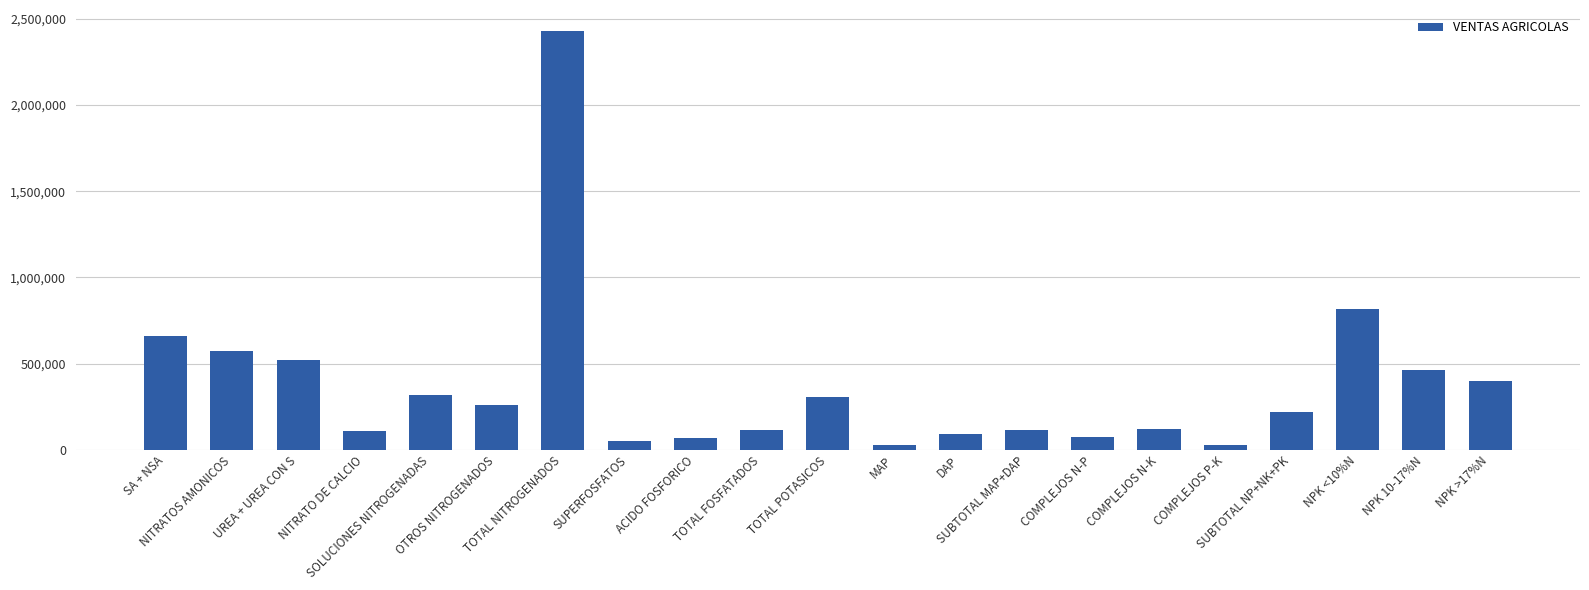

The value at COMPLEJOS P-K is 26000.3. True or false?

True